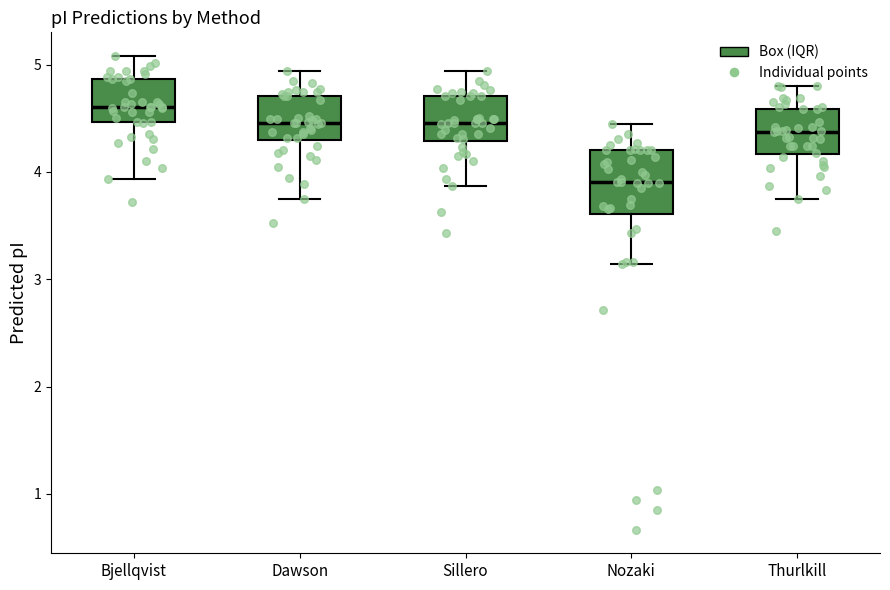

Which box has the highest median line?

Bjellqvist